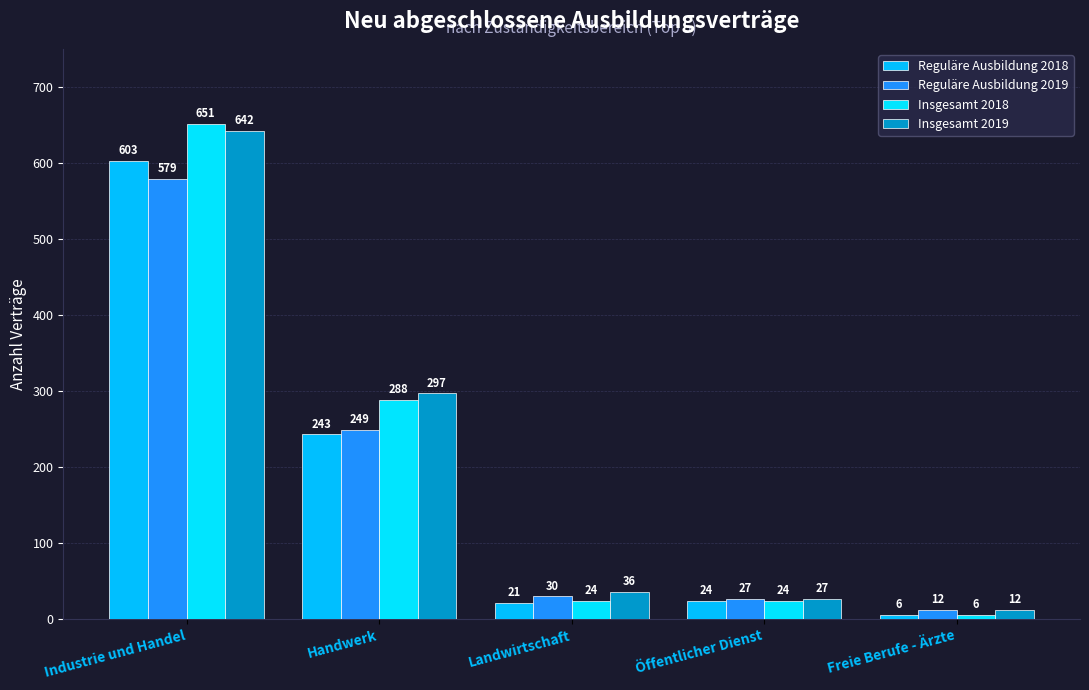

What is the label of the 5th bar from the right?

Industrie und Handel